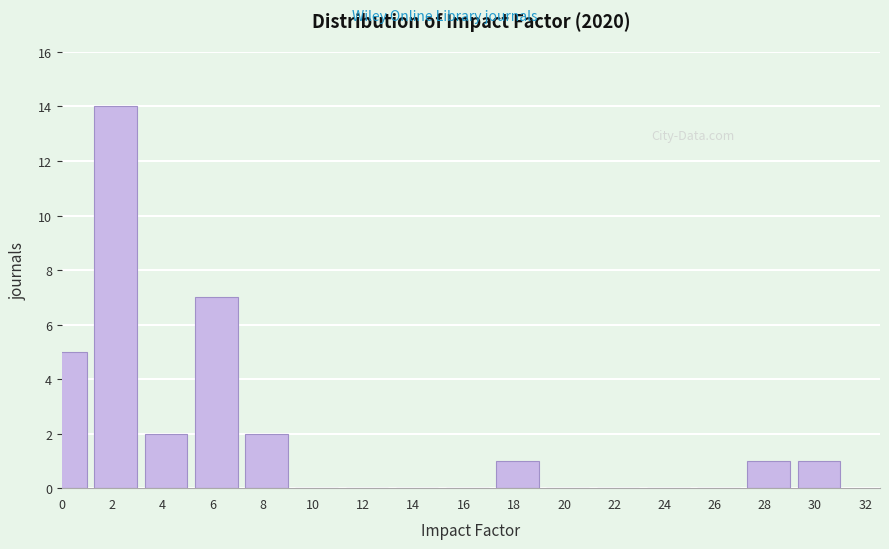

Reading left to right, what are all the values shown in this chart?

0=5	2=14	4=2	6=7	8=2	10=0	12=0	14=0	16=0	18=1	20=0	22=0	24=0	26=0	28=1	30=1